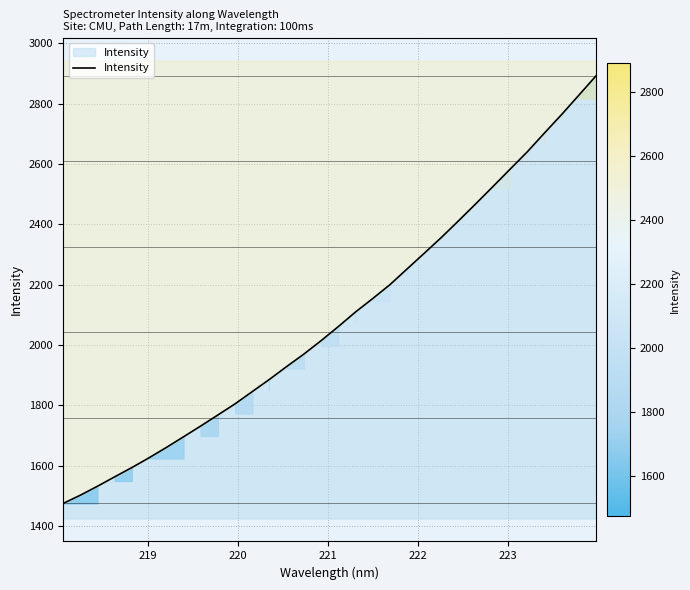

The chart shows a value of 1309.0 at 25. True or false?

False